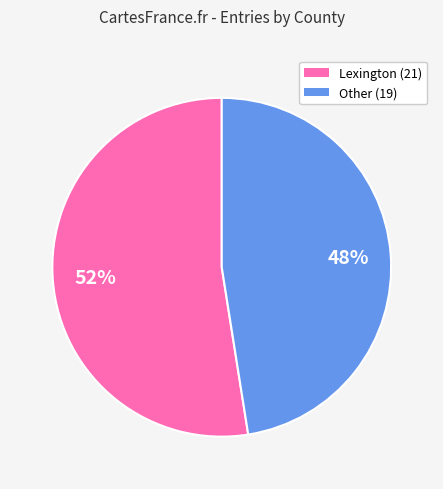

To the nearest percent, what is the average slice percentage?

50%